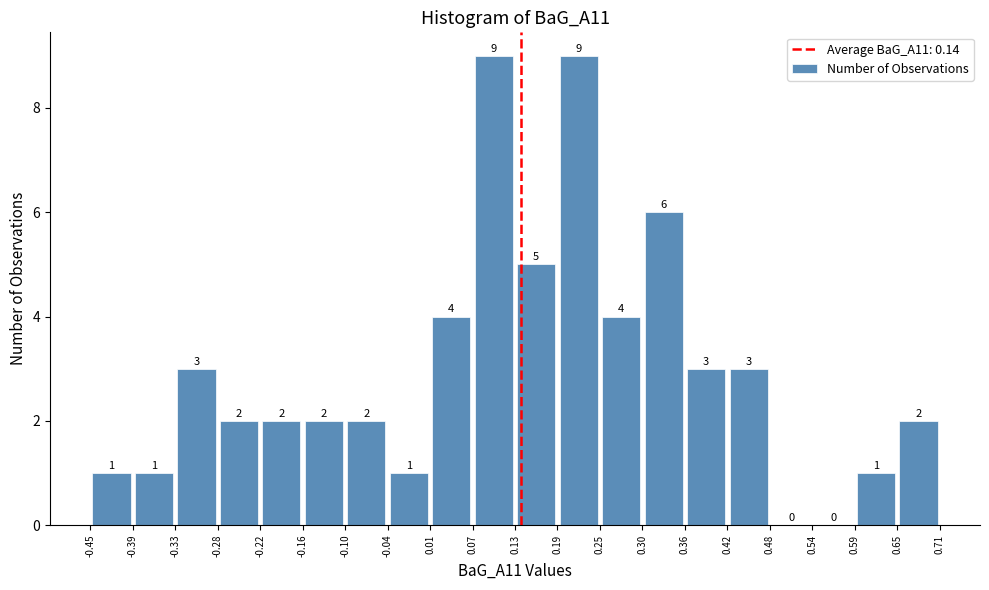

Reading left to right, list every bar in this chart as the range it spans on the x-axis followed by its height.

-0.45 to -0.39: 1
-0.39 to -0.33: 1
-0.33 to -0.28: 3
-0.28 to -0.22: 2
-0.22 to -0.16: 2
-0.16 to -0.10: 2
-0.10 to -0.04: 2
-0.04 to 0.01: 1
0.01 to 0.07: 4
0.07 to 0.13: 9
0.13 to 0.19: 5
0.19 to 0.25: 9
0.25 to 0.30: 4
0.30 to 0.36: 6
0.36 to 0.42: 3
0.42 to 0.48: 3
0.48 to 0.54: 0
0.54 to 0.59: 0
0.59 to 0.65: 1
0.65 to 0.71: 2